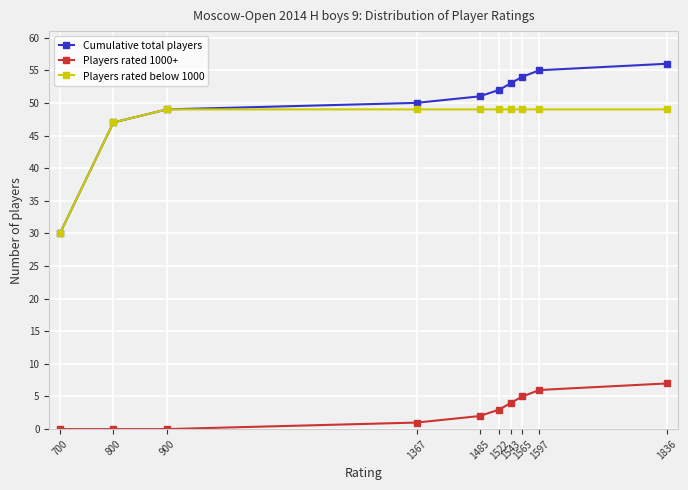

What is the average value of the Players rated below 1000 series?

47